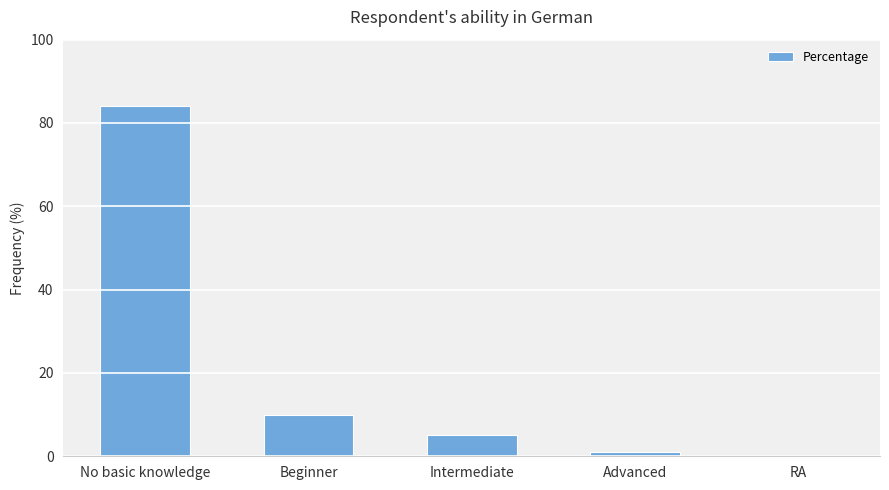

Reading left to right, what are all the values shown in this chart?

84	10	5	1	0